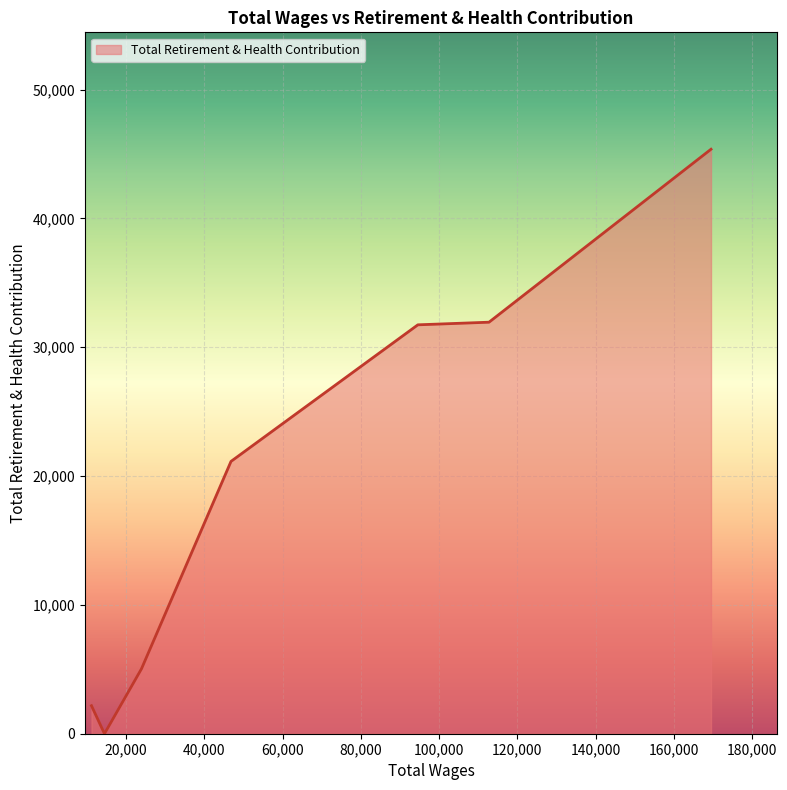

True or false: the data has more than 2 interior local peaks.

False